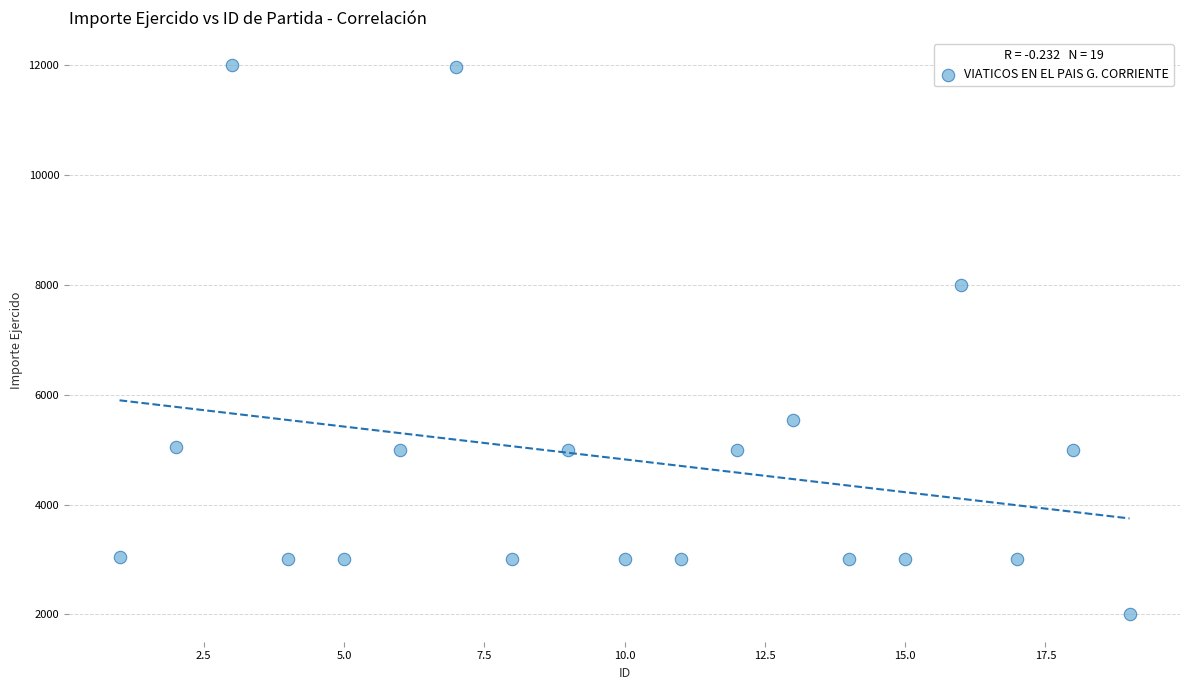

What Y value in the scatter plot is closest to 7000?

8000.0